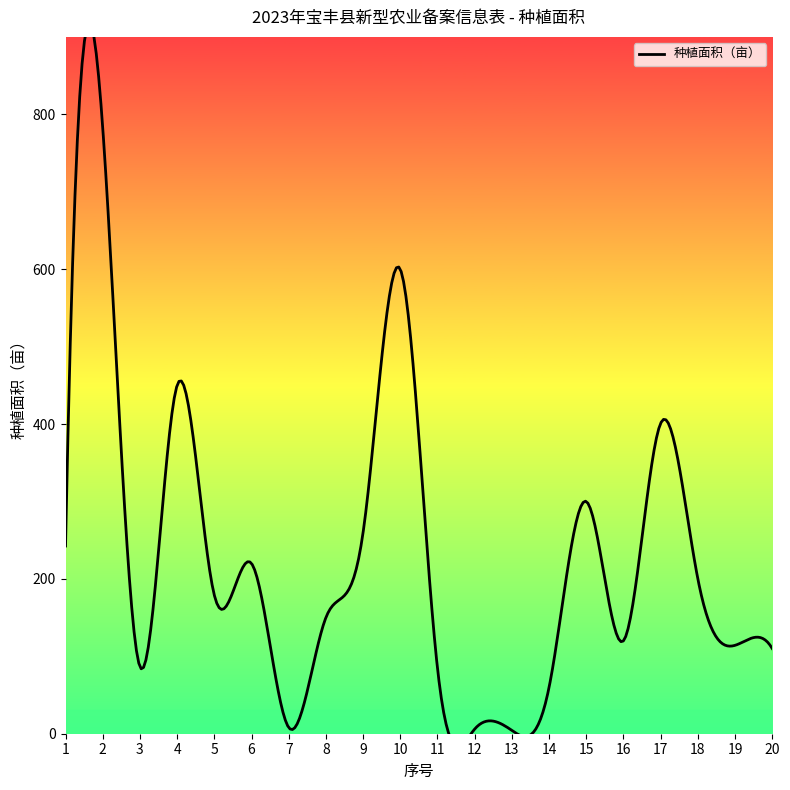

What is the difference between the second highest and second lowest values?

594.0